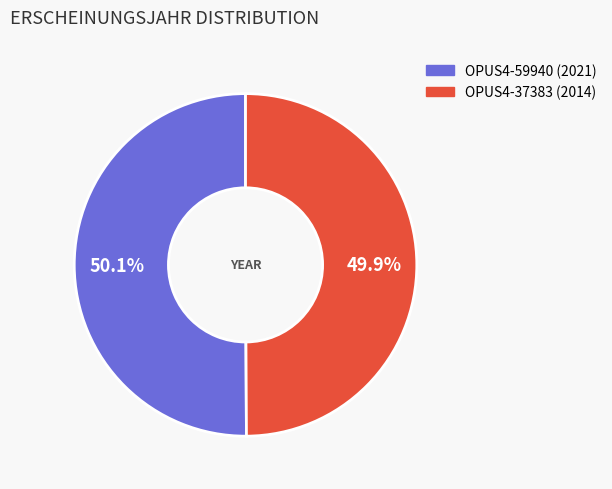

What is the ratio of the value at OPUS4-37383 (2014) to the value at OPUS4-59940 (2021)?

1.0